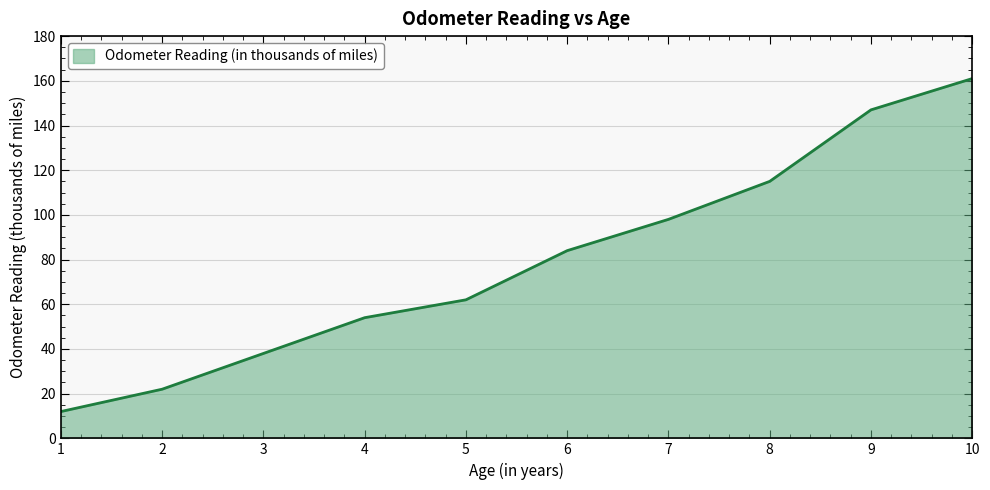

How many lines are shown in the chart?

1